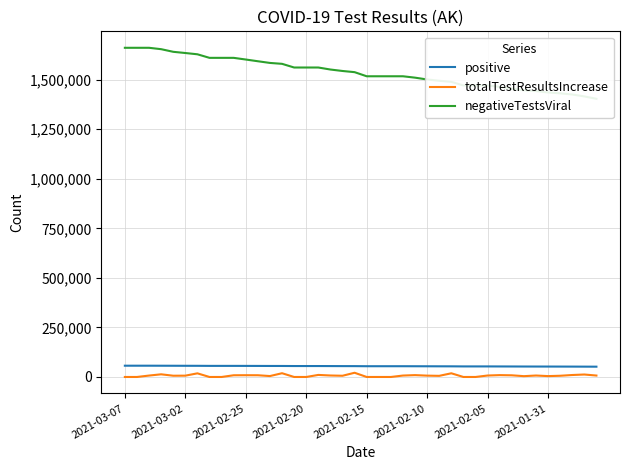

How many categories are shown in the chart?

40